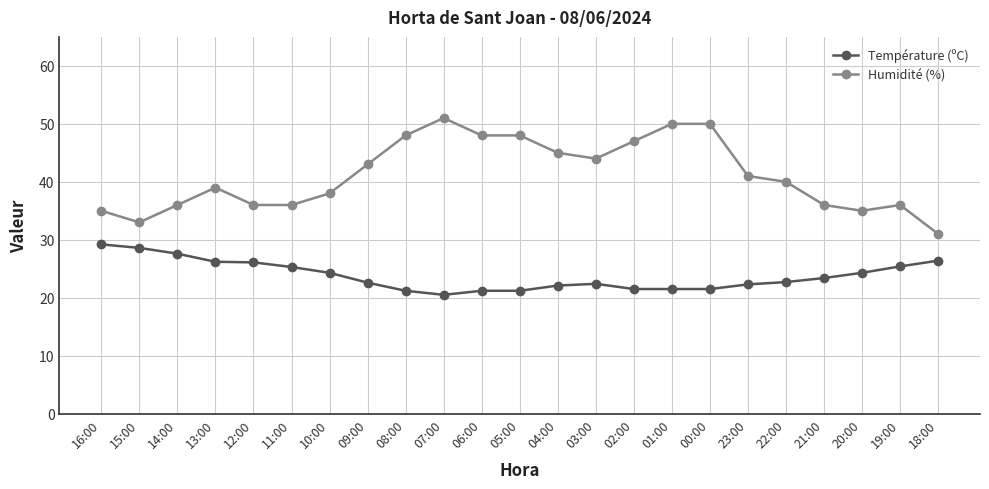

What is the difference between the maximum and minimum values in the Humidité (%) series?

20.0